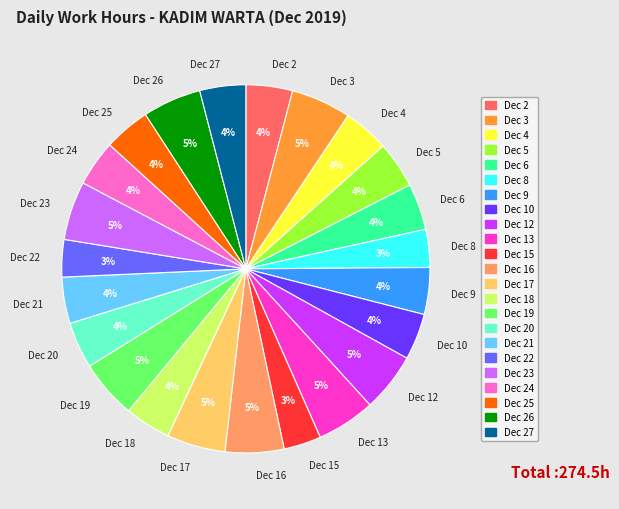

Is Dec 23 the majority of the pie?

No